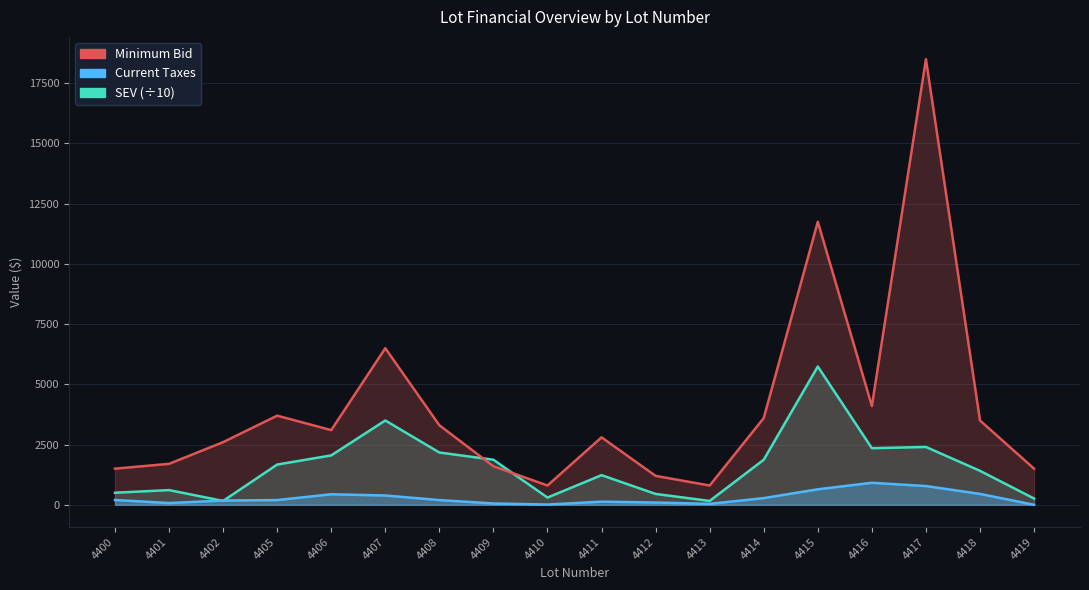

How many data points in Minimum Bid are less than 3100?

9